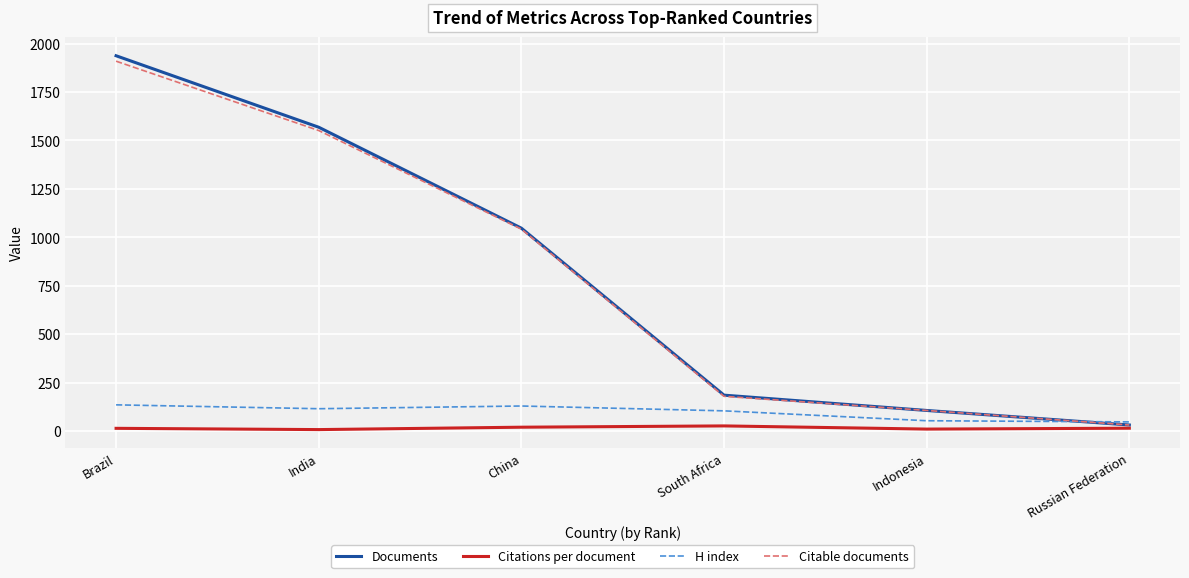

Between India and South Africa, which series saw the biggest shift?

Documents